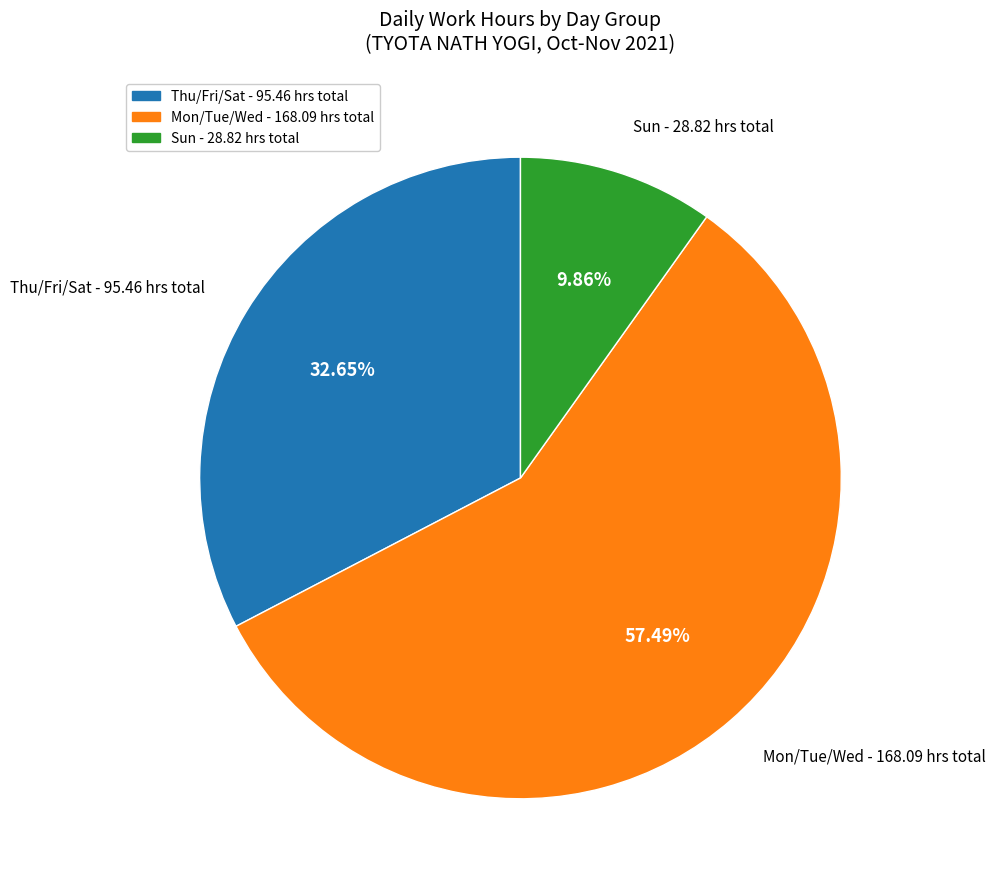

Is there any slice that represents more than half of the pie?

Yes